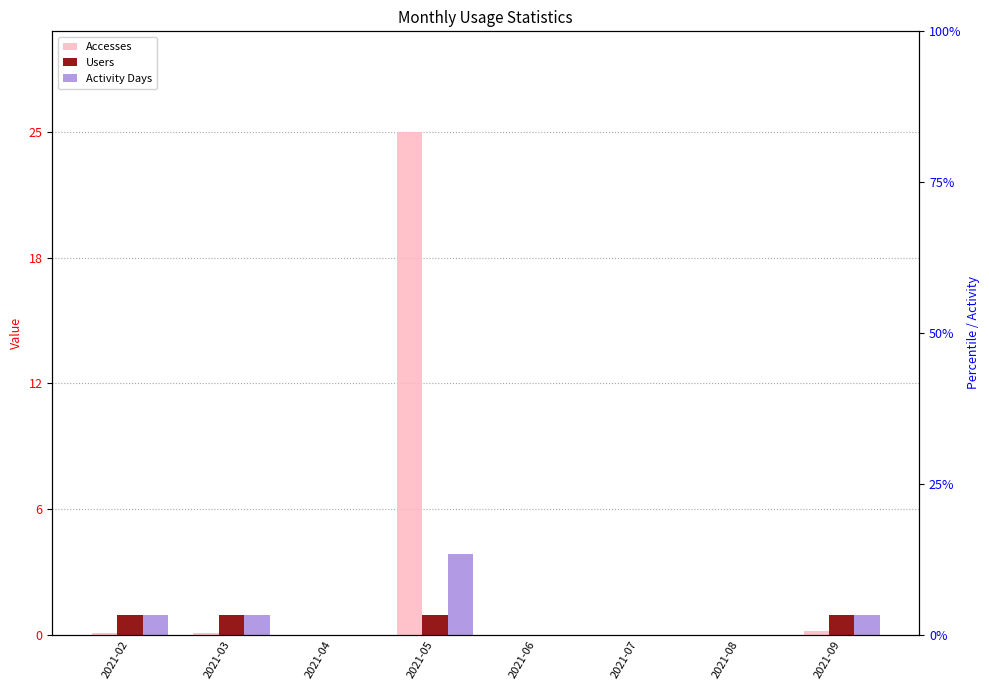

Rank the series at 2021-06 from highest to lowest value.

Accesses, Users, Activity Days